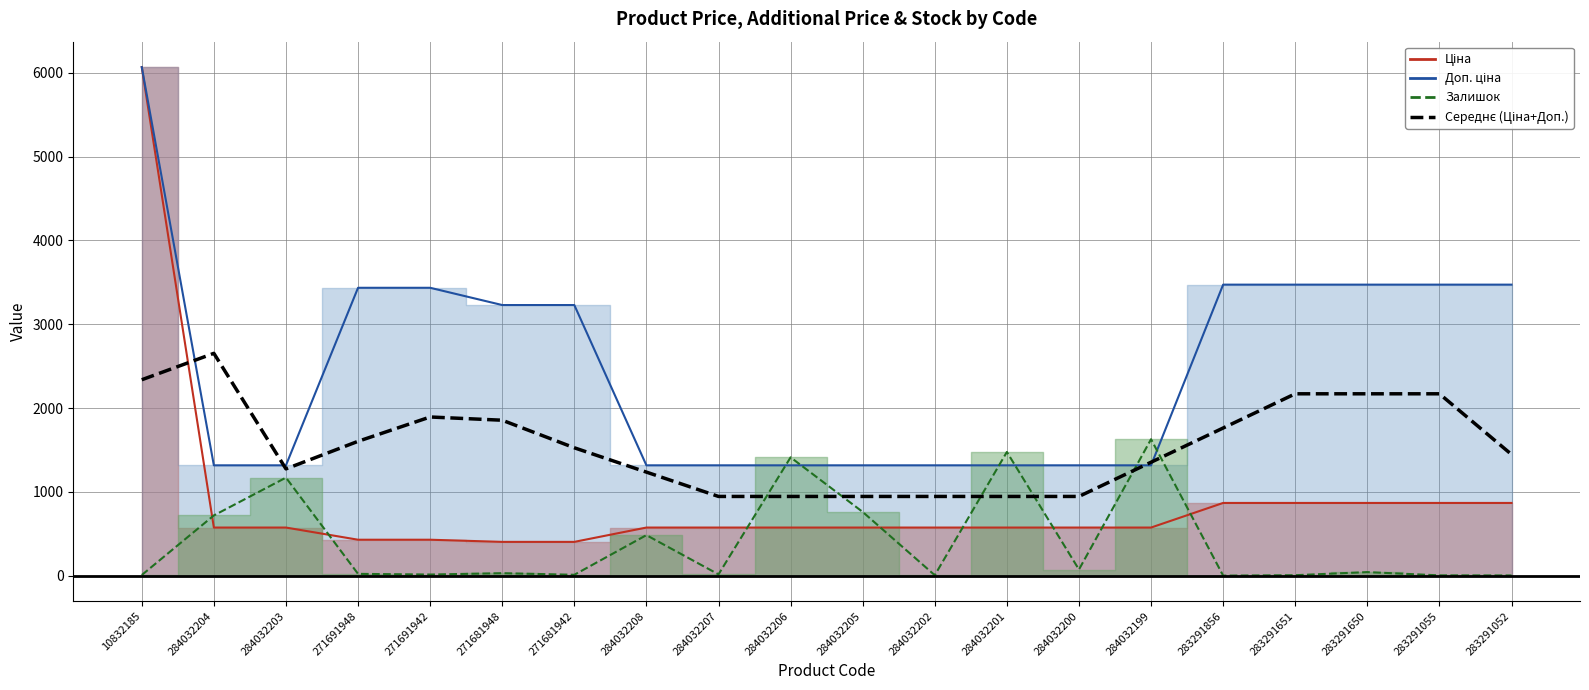

What is the value of the 16th point from the left?

1761.9